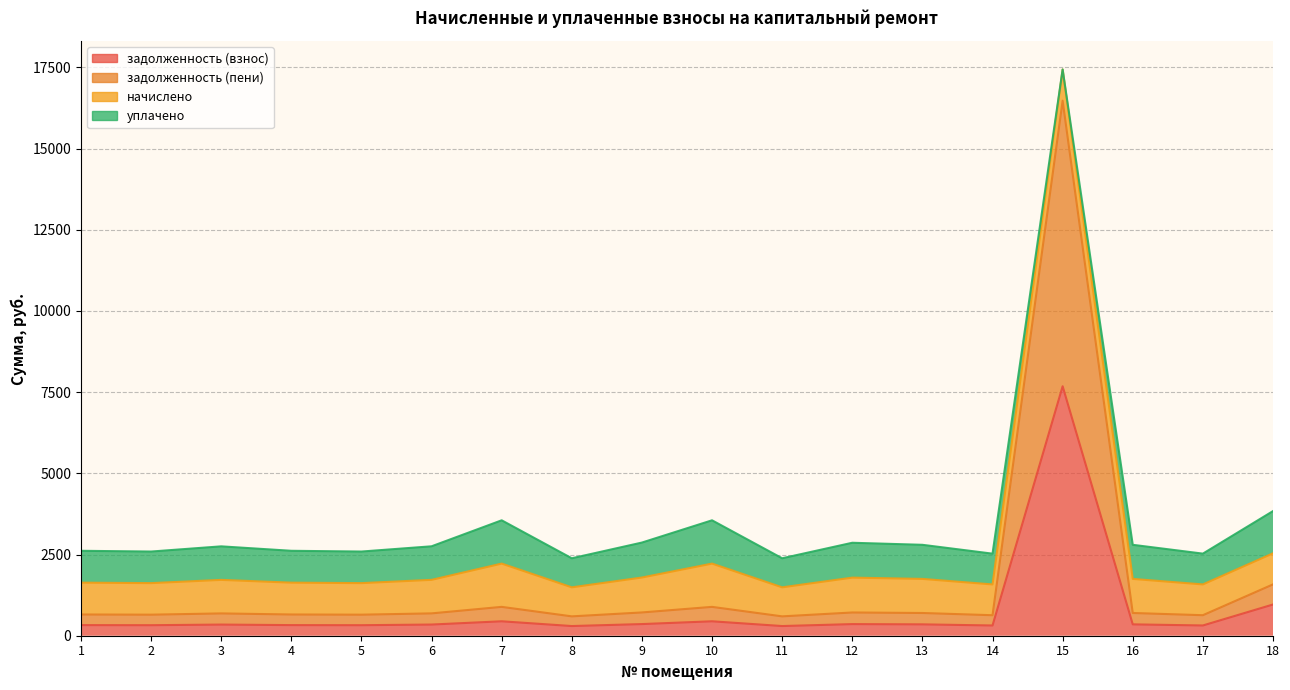

What is the approximate value of задолженность (взнос) at 14?

315.2